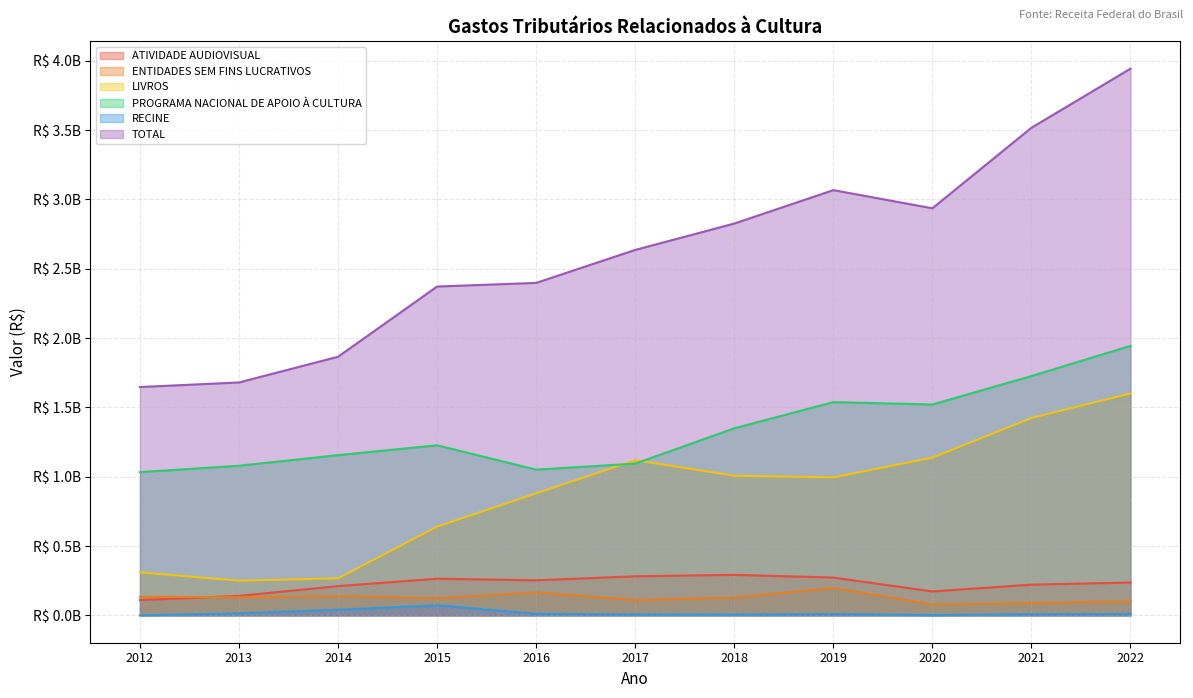

What is the difference between the second highest and minimum values in the ATIVIDADE AUDIOVISUAL series?

171670360.8